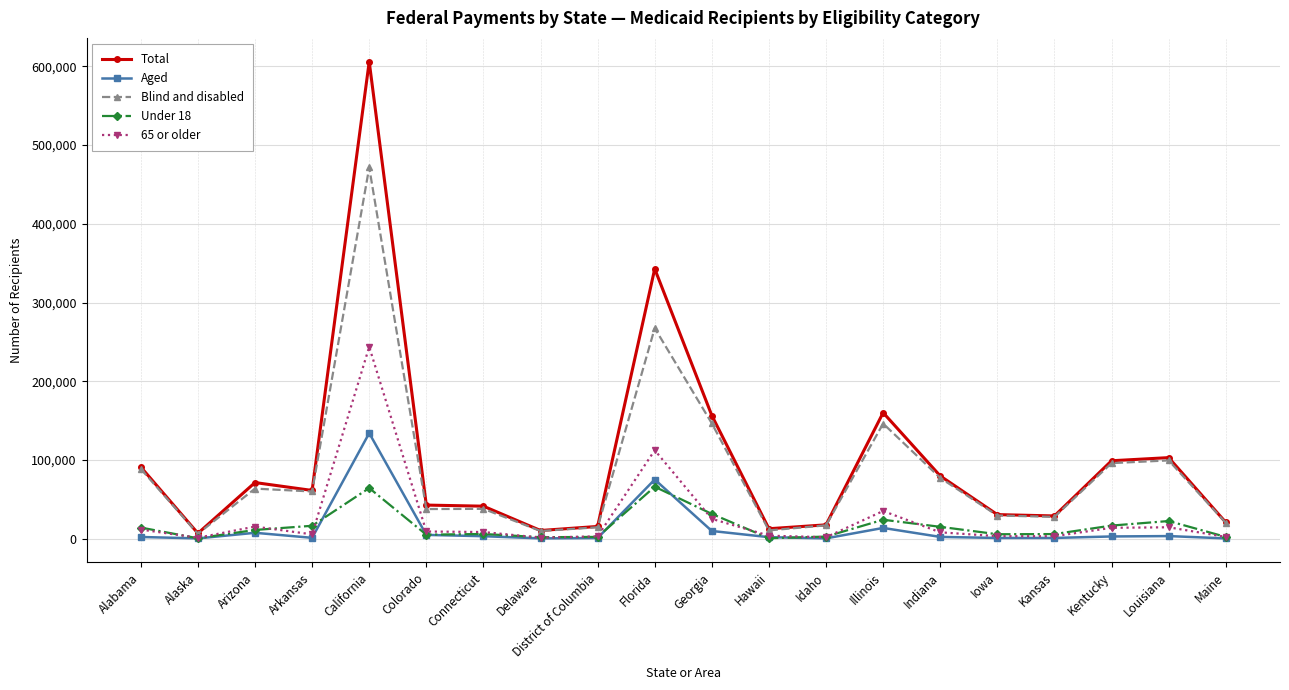

List the series in order of their peak value, lowest first.

Under 18, Aged, 65 or older, Blind and disabled, Total